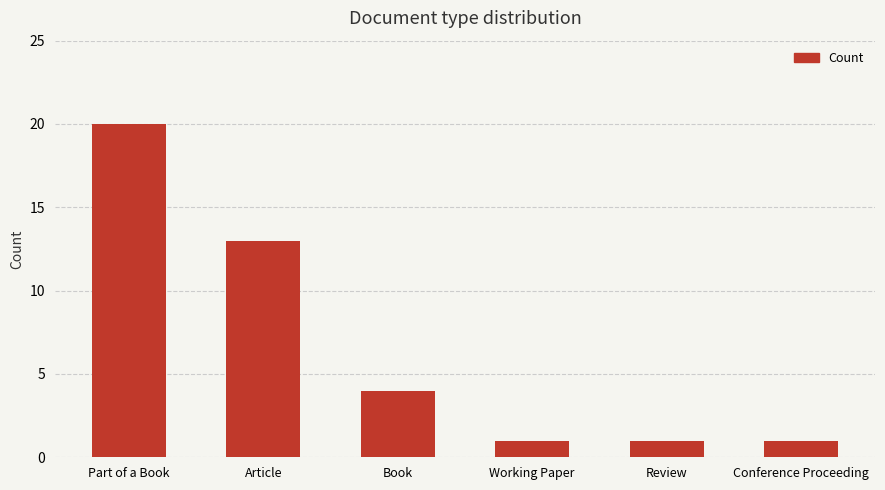

What is the label of the 2nd bar from the right?

Review